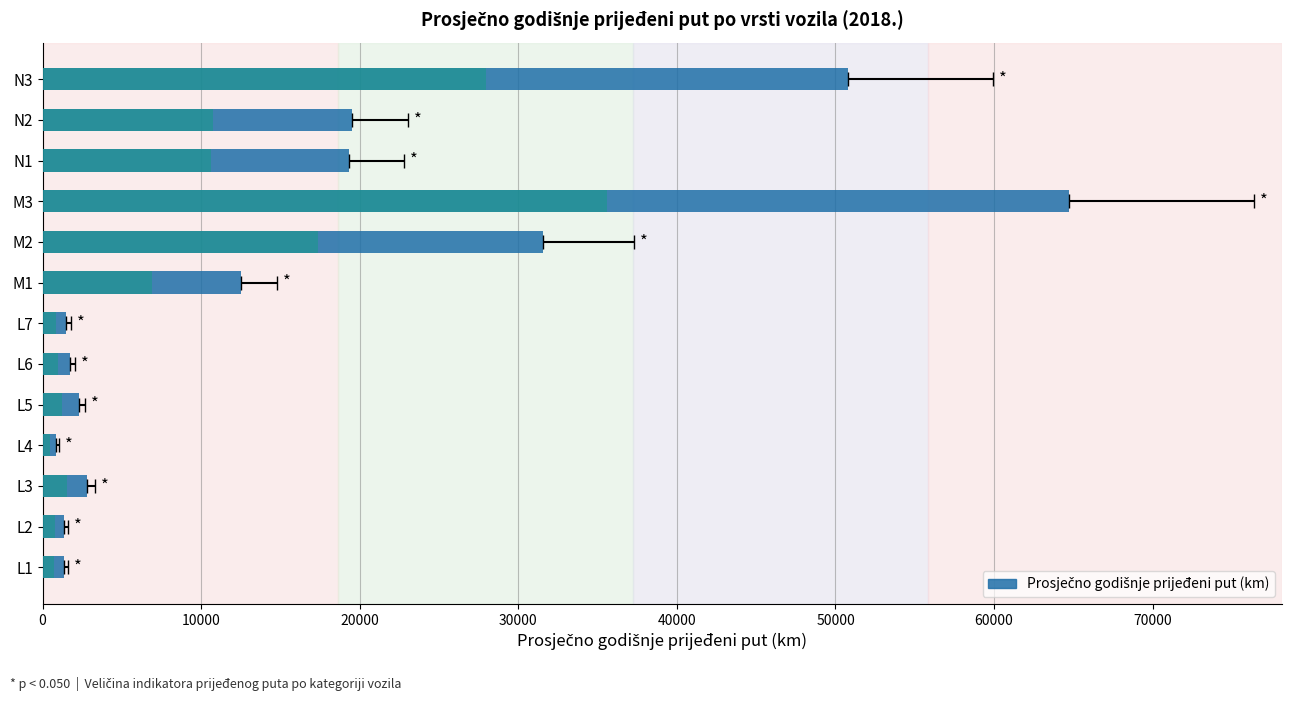

What is the sum of all values?

210350.8